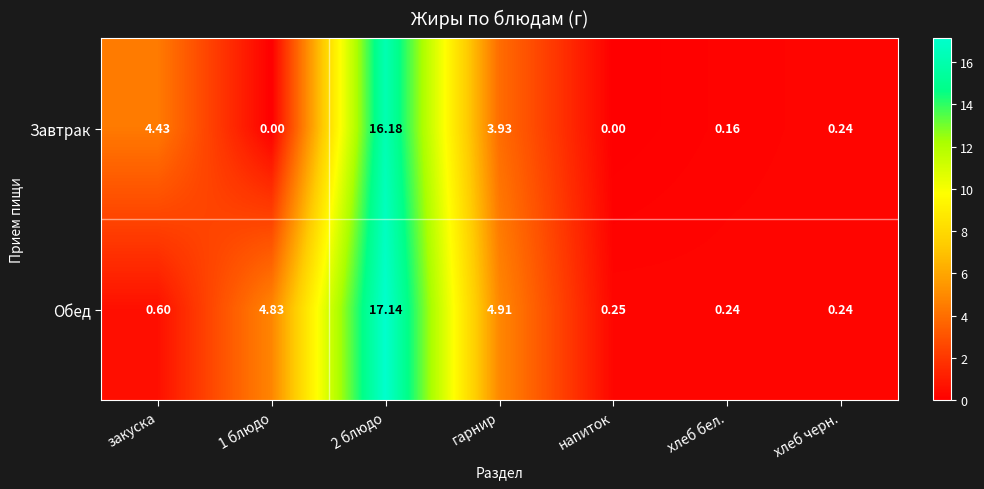

Which series changed the most between 1 блюдо and 2 блюдо?

Завтрак